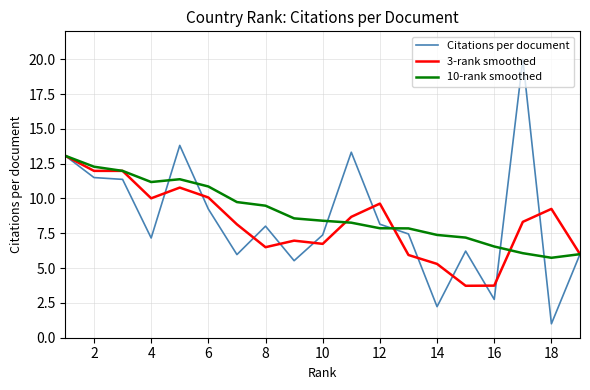

What is the greatest value displayed?

20.0